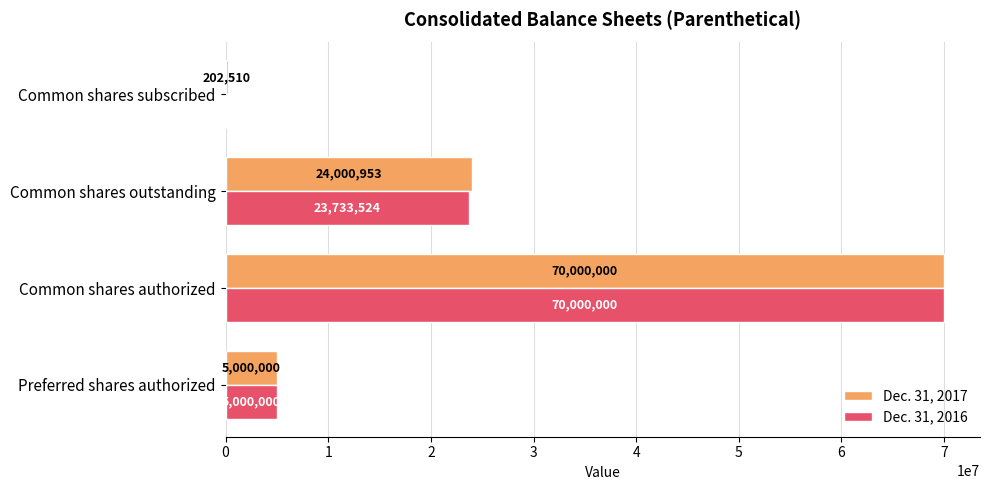

The value of Dec. 31, 2016 at Common shares outstanding is 23733524. True or false?

True